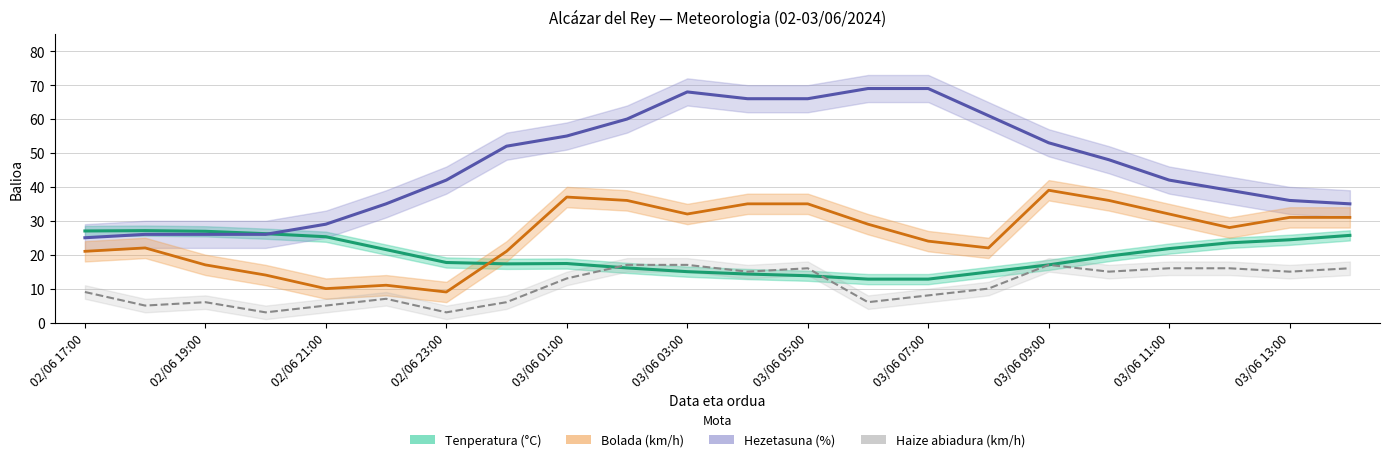

How many values in the Tenperatura (°C) series exceed 19?

11